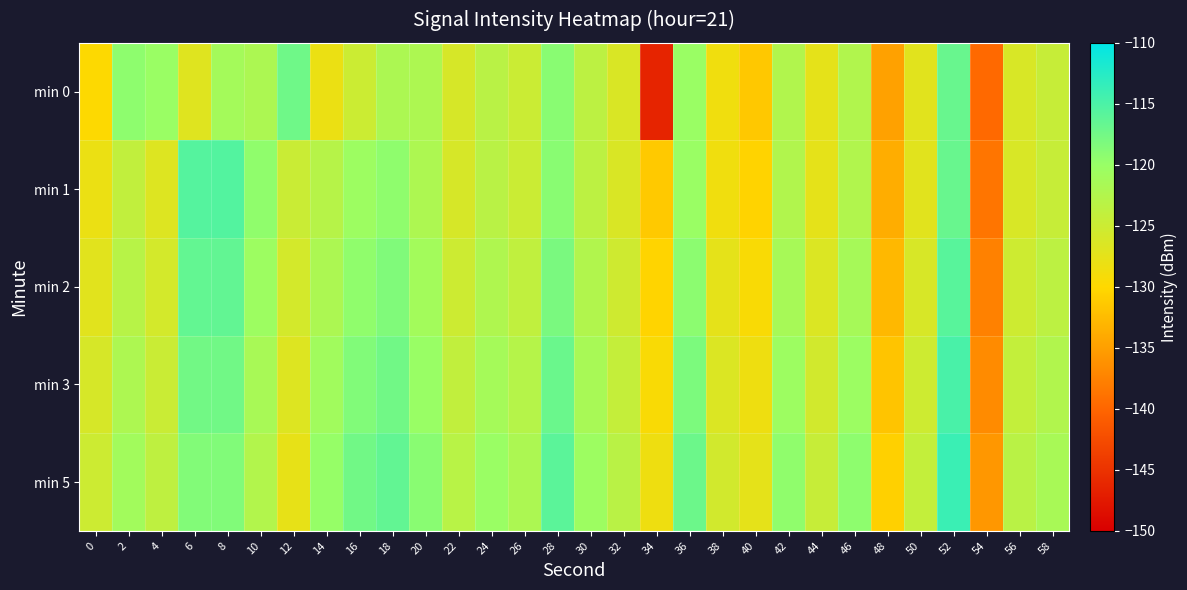

Rank the series at 6 from highest to lowest value.

min 1, min 2, min 3, min 5, min 0